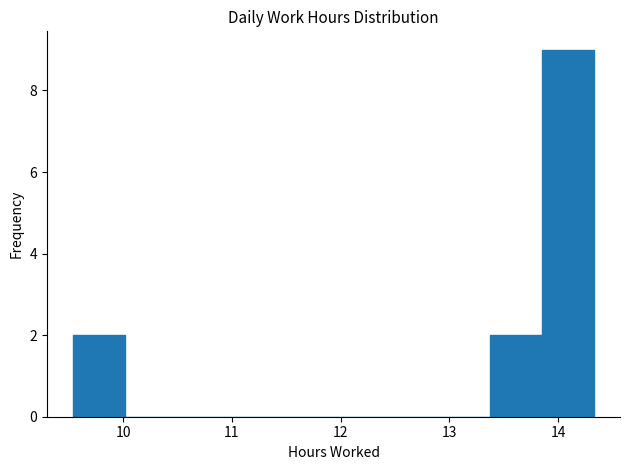

Over which range of the x-axis is the bar tallest?

13.9 to 14.3